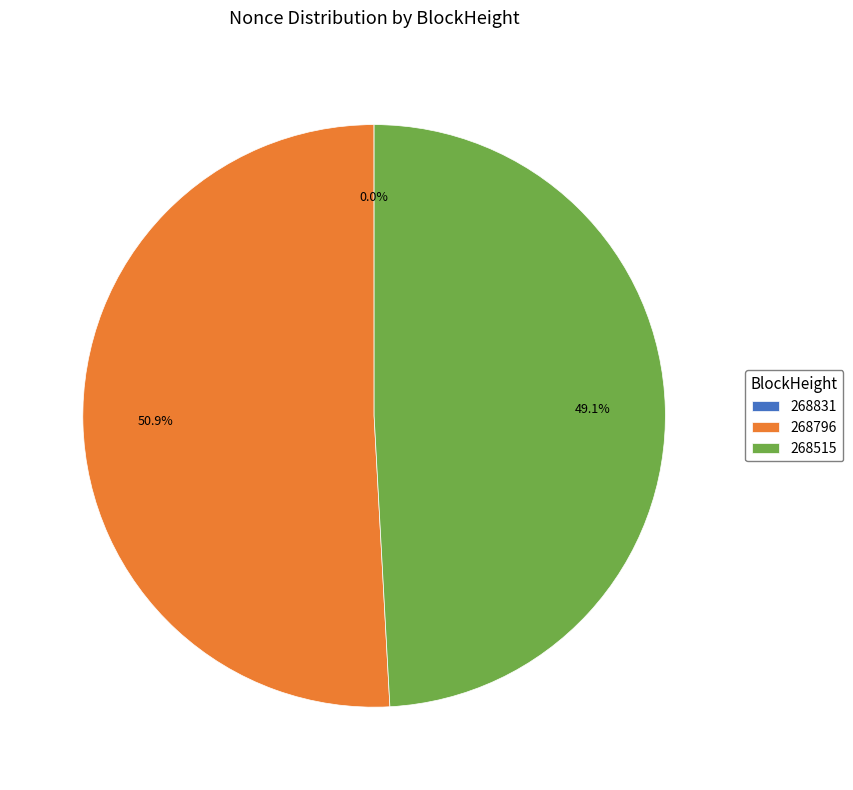

Combined, do 268515 and 268796 account for over 50%?

Yes